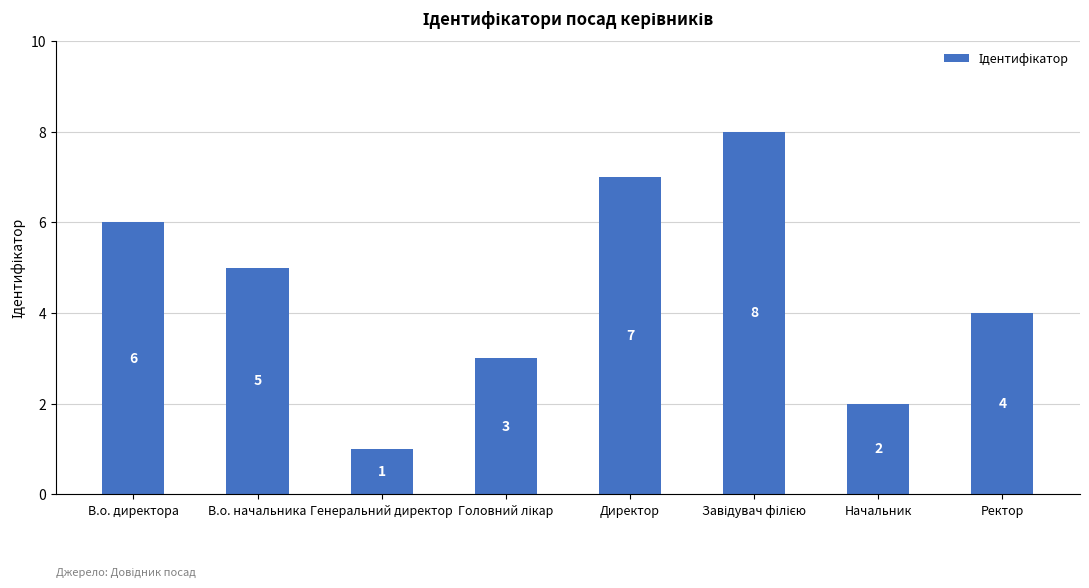

Is it true that the value at Начальник is 1?

False